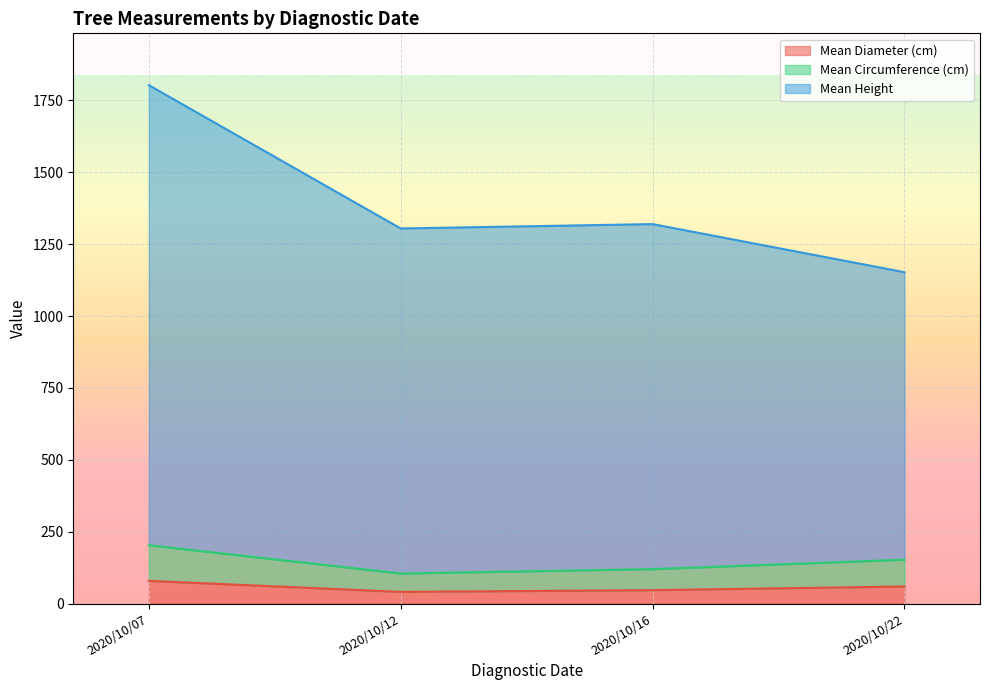

True or false: Mean Height has a value of 1200.0 at 2020/10/16.

True